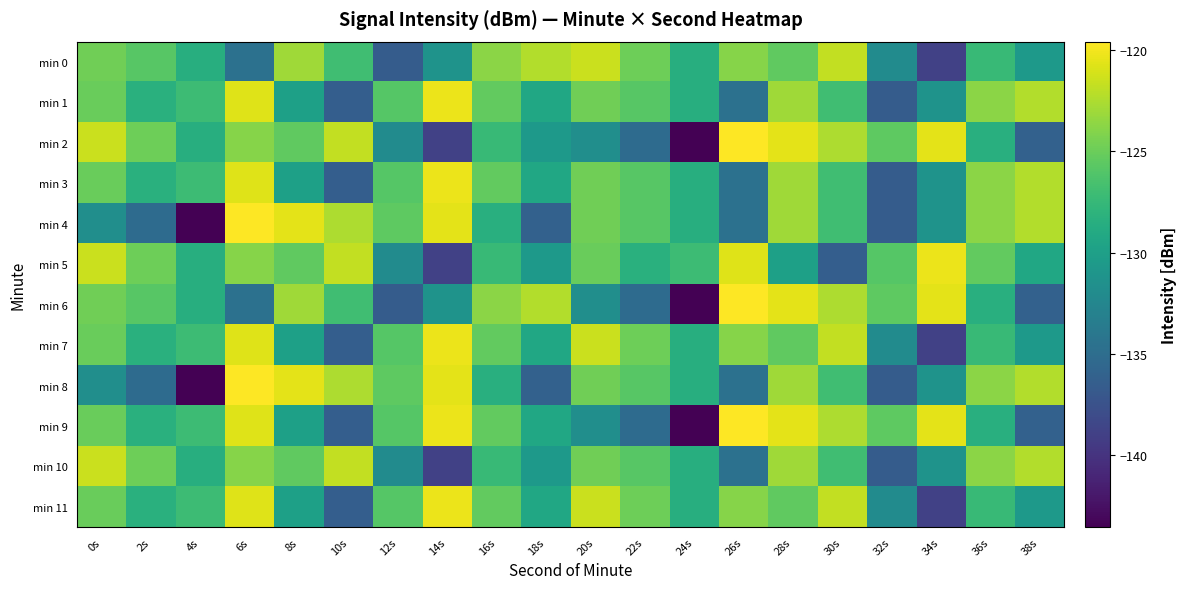

Reading left to right, what are all the values shown in this chart?

min 0: 0s=-124.8	2s=-125.8	4s=-128.5	6s=-134.6	8s=-123.0	10s=-126.9	12s=-136.6	14s=-131.2	16s=-123.7	18s=-122.3	20s=-121.5	22s=-124.9	24s=-128.6	26s=-123.9	28s=-125.4	30s=-121.8	32s=-132.0	34s=-138.9	36s=-127.4	38s=-130.6
min 1: 0s=-125.1	2s=-128.3	4s=-127.1	6s=-120.7	8s=-129.9	10s=-136.4	12s=-125.9	14s=-120.3	16s=-125.3	18s=-129.3	20s=-124.8	22s=-125.8	24s=-128.5	26s=-134.6	28s=-123.0	30s=-126.9	32s=-136.6	34s=-131.2	36s=-123.7	38s=-122.3
min 2: 0s=-121.5	2s=-124.9	4s=-128.6	6s=-123.9	8s=-125.4	10s=-121.8	12s=-132.0	14s=-138.9	16s=-127.4	18s=-130.6	20s=-131.7	22s=-135.1	24s=-143.6	26s=-119.6	28s=-120.6	30s=-122.5	32s=-125.5	34s=-120.6	36s=-128.4	38s=-136.1
min 3: 0s=-125.1	2s=-128.3	4s=-127.1	6s=-120.7	8s=-129.9	10s=-136.4	12s=-125.9	14s=-120.3	16s=-125.3	18s=-129.3	20s=-124.8	22s=-125.8	24s=-128.5	26s=-134.6	28s=-123.0	30s=-126.9	32s=-136.6	34s=-131.2	36s=-123.7	38s=-122.3
min 4: 0s=-131.7	2s=-135.1	4s=-143.6	6s=-119.6	8s=-120.6	10s=-122.5	12s=-125.5	14s=-120.6	16s=-128.4	18s=-136.1	20s=-124.8	22s=-125.8	24s=-128.5	26s=-134.6	28s=-123.0	30s=-126.9	32s=-136.6	34s=-131.2	36s=-123.7	38s=-122.3
min 5: 0s=-121.5	2s=-124.9	4s=-128.6	6s=-123.9	8s=-125.4	10s=-121.8	12s=-132.0	14s=-138.9	16s=-127.4	18s=-130.6	20s=-125.1	22s=-128.3	24s=-127.1	26s=-120.7	28s=-129.9	30s=-136.4	32s=-125.9	34s=-120.3	36s=-125.3	38s=-129.3
min 6: 0s=-124.8	2s=-125.8	4s=-128.5	6s=-134.6	8s=-123.0	10s=-126.9	12s=-136.6	14s=-131.2	16s=-123.7	18s=-122.3	20s=-131.7	22s=-135.1	24s=-143.6	26s=-119.6	28s=-120.6	30s=-122.5	32s=-125.5	34s=-120.6	36s=-128.4	38s=-136.1
min 7: 0s=-125.1	2s=-128.3	4s=-127.1	6s=-120.7	8s=-129.9	10s=-136.4	12s=-125.9	14s=-120.3	16s=-125.3	18s=-129.3	20s=-121.5	22s=-124.9	24s=-128.6	26s=-123.9	28s=-125.4	30s=-121.8	32s=-132.0	34s=-138.9	36s=-127.4	38s=-130.6
min 8: 0s=-131.7	2s=-135.1	4s=-143.6	6s=-119.6	8s=-120.6	10s=-122.5	12s=-125.5	14s=-120.6	16s=-128.4	18s=-136.1	20s=-124.8	22s=-125.8	24s=-128.5	26s=-134.6	28s=-123.0	30s=-126.9	32s=-136.6	34s=-131.2	36s=-123.7	38s=-122.3
min 9: 0s=-125.1	2s=-128.3	4s=-127.1	6s=-120.7	8s=-129.9	10s=-136.4	12s=-125.9	14s=-120.3	16s=-125.3	18s=-129.3	20s=-131.7	22s=-135.1	24s=-143.6	26s=-119.6	28s=-120.6	30s=-122.5	32s=-125.5	34s=-120.6	36s=-128.4	38s=-136.1
min 10: 0s=-121.5	2s=-124.9	4s=-128.6	6s=-123.9	8s=-125.4	10s=-121.8	12s=-132.0	14s=-138.9	16s=-127.4	18s=-130.6	20s=-124.8	22s=-125.8	24s=-128.5	26s=-134.6	28s=-123.0	30s=-126.9	32s=-136.6	34s=-131.2	36s=-123.7	38s=-122.3
min 11: 0s=-125.1	2s=-128.3	4s=-127.1	6s=-120.7	8s=-129.9	10s=-136.4	12s=-125.9	14s=-120.3	16s=-125.3	18s=-129.3	20s=-121.5	22s=-124.9	24s=-128.6	26s=-123.9	28s=-125.4	30s=-121.8	32s=-132.0	34s=-138.9	36s=-127.4	38s=-130.6